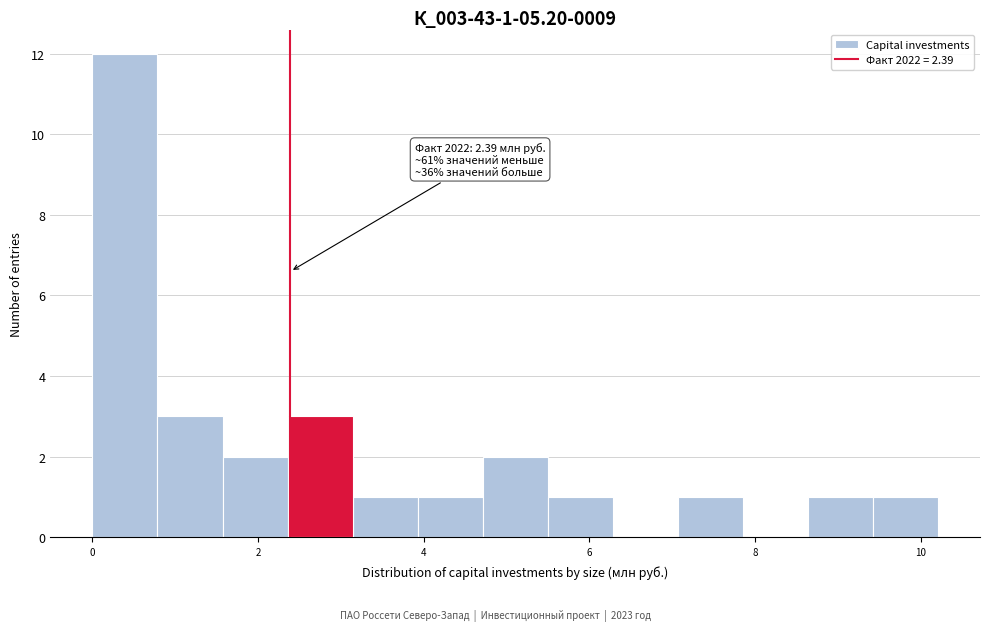

Around what value on the x-axis is the tallest bar? Give the approximate position of its centre, as read against the axis.

0.4